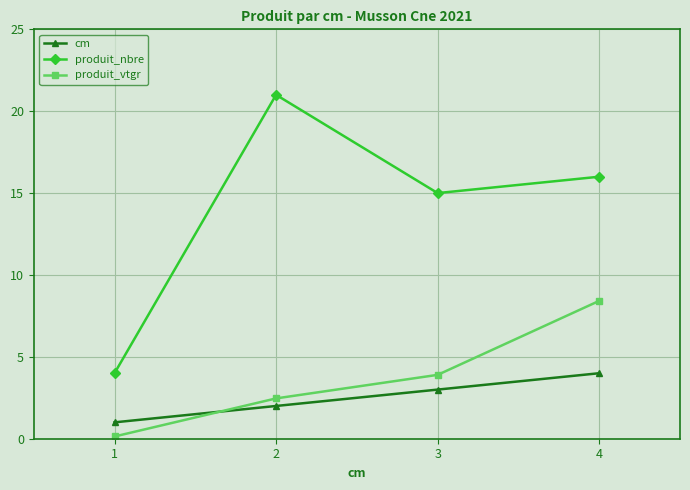

How many series are shown in this chart?

3